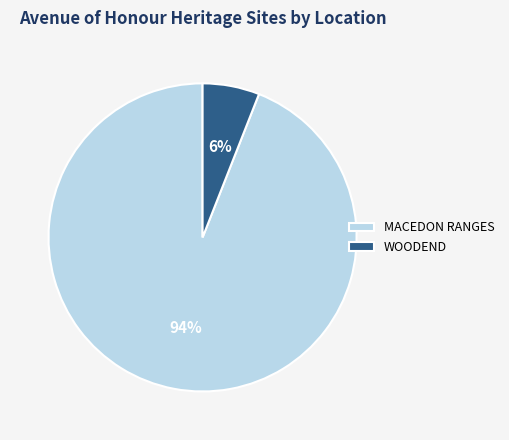

What is the largest slice in the pie chart?

MACEDON RANGES